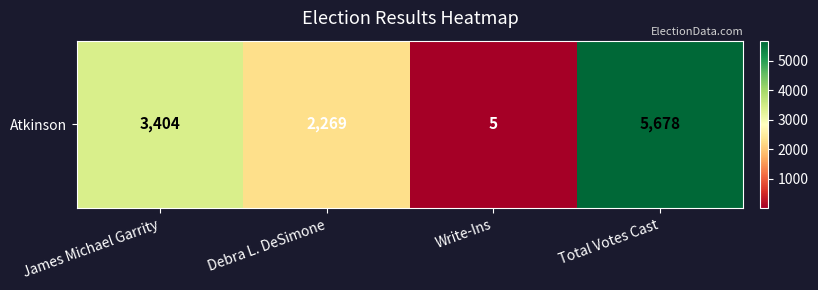

Rank the categories by value from lowest to highest.

Write-Ins, Debra L. DeSimone, James Michael Garrity, Total Votes Cast